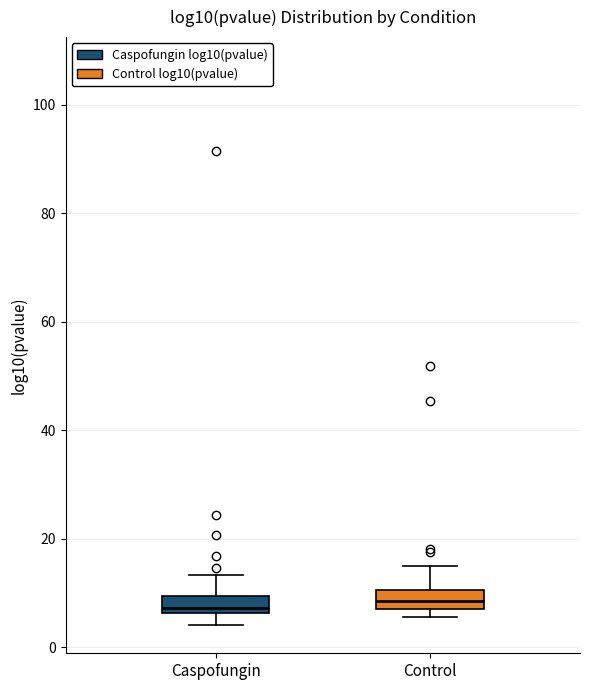

Reading left to right, read every box against the y-axis: the position of its median line, the range the box covers, and the ends of its whiskers. The values are not printed on the chart, so give them approximately, as read against the axis.

Caspofungin: median 8, box 6 to 10, whiskers 4 to 14
Control: median 8 (inside the box), box 8 to 10, whiskers 6 to 16